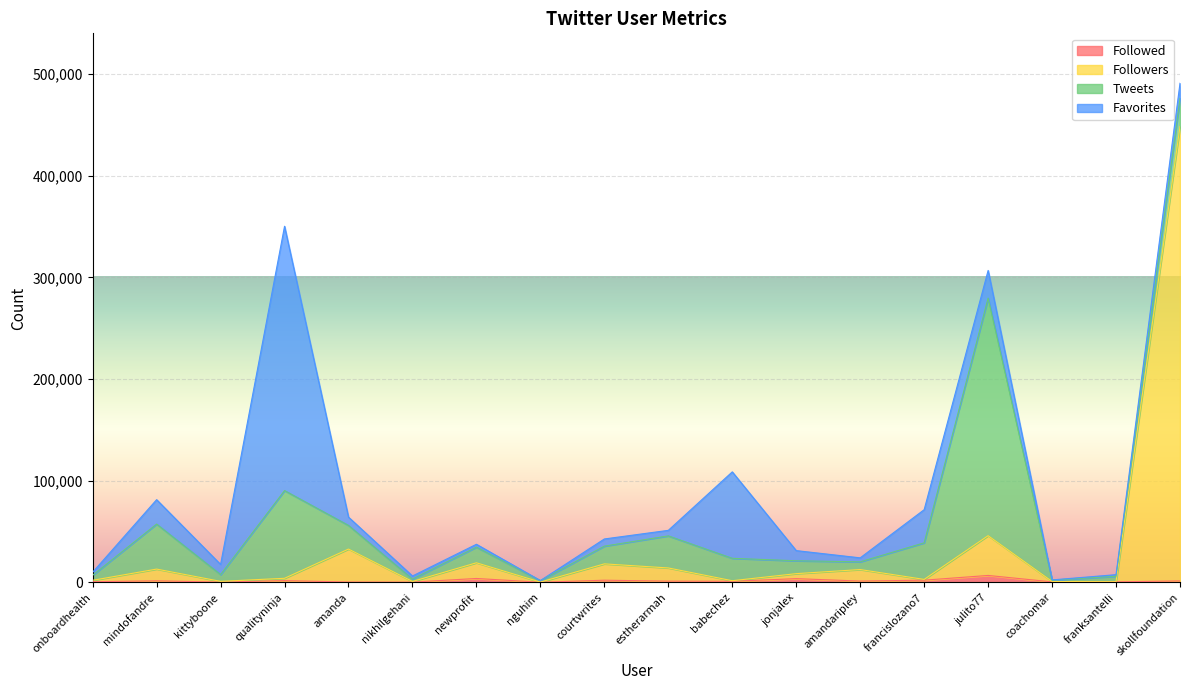

At how many categories does at least one series exceed 345618?

1